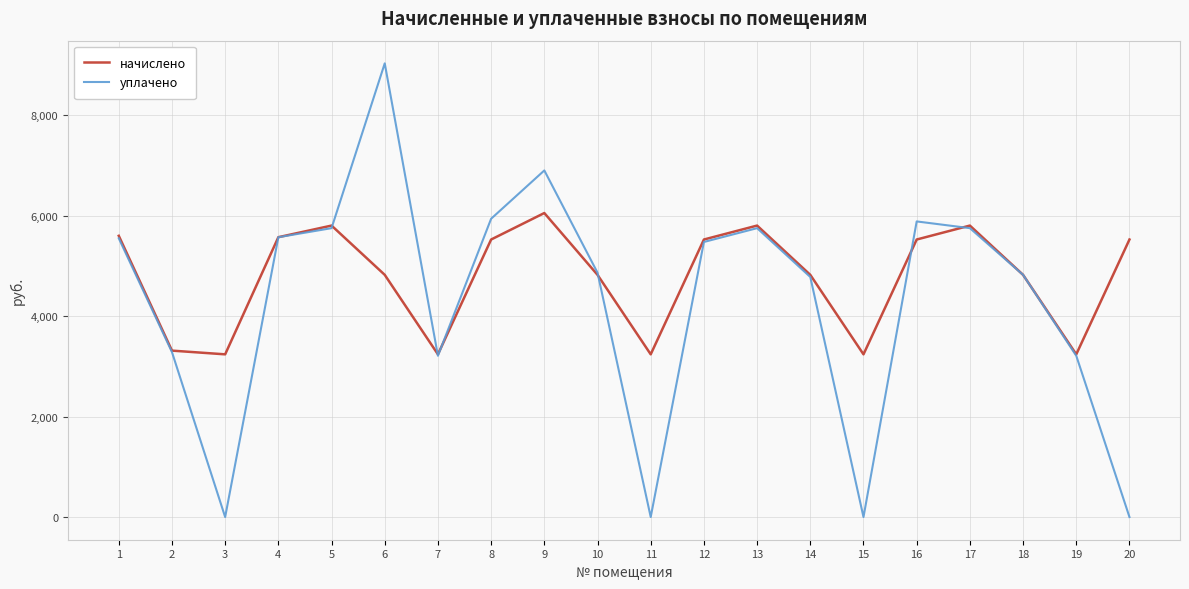

Does the chart display data point markers on the line(s)?

No